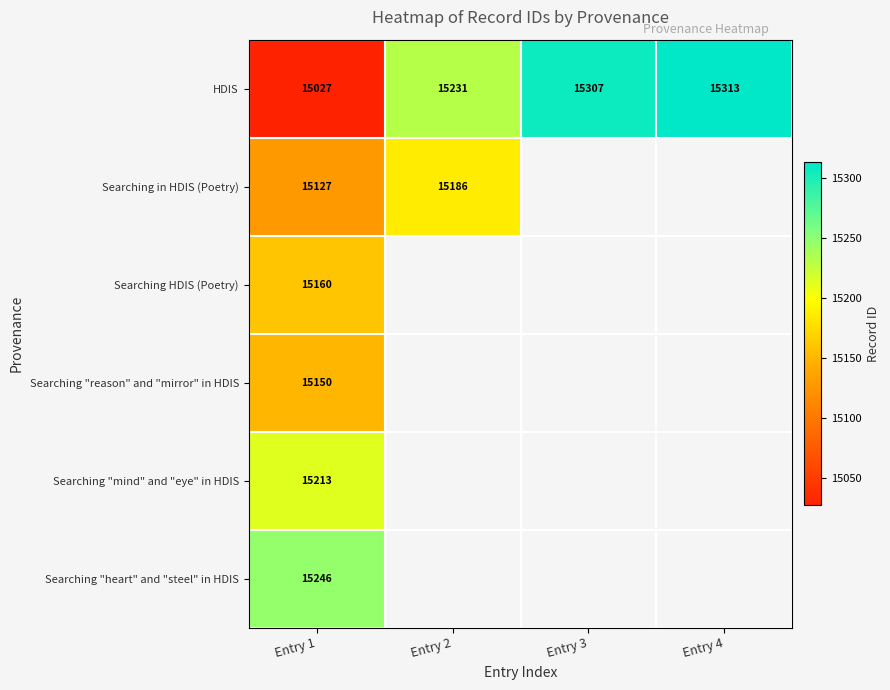

Which category has the lowest value across all series?

Entry 1